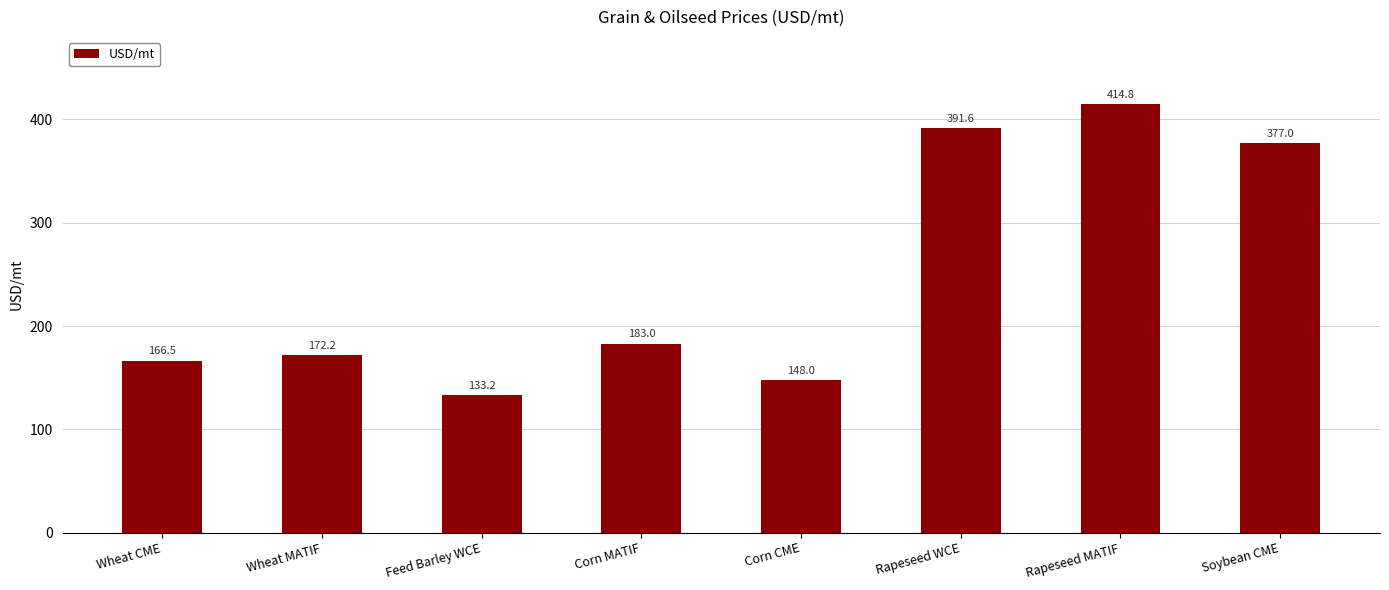

Read the value at Corn CME.

148.0